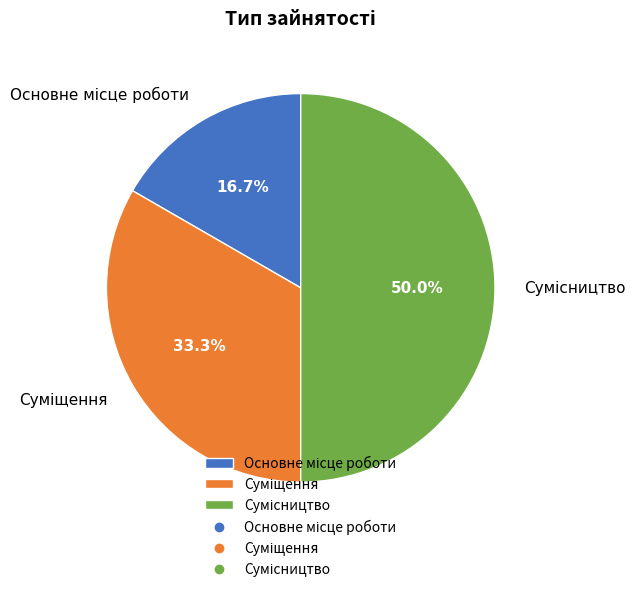

Which slice is the smallest?

Основне місце роботи